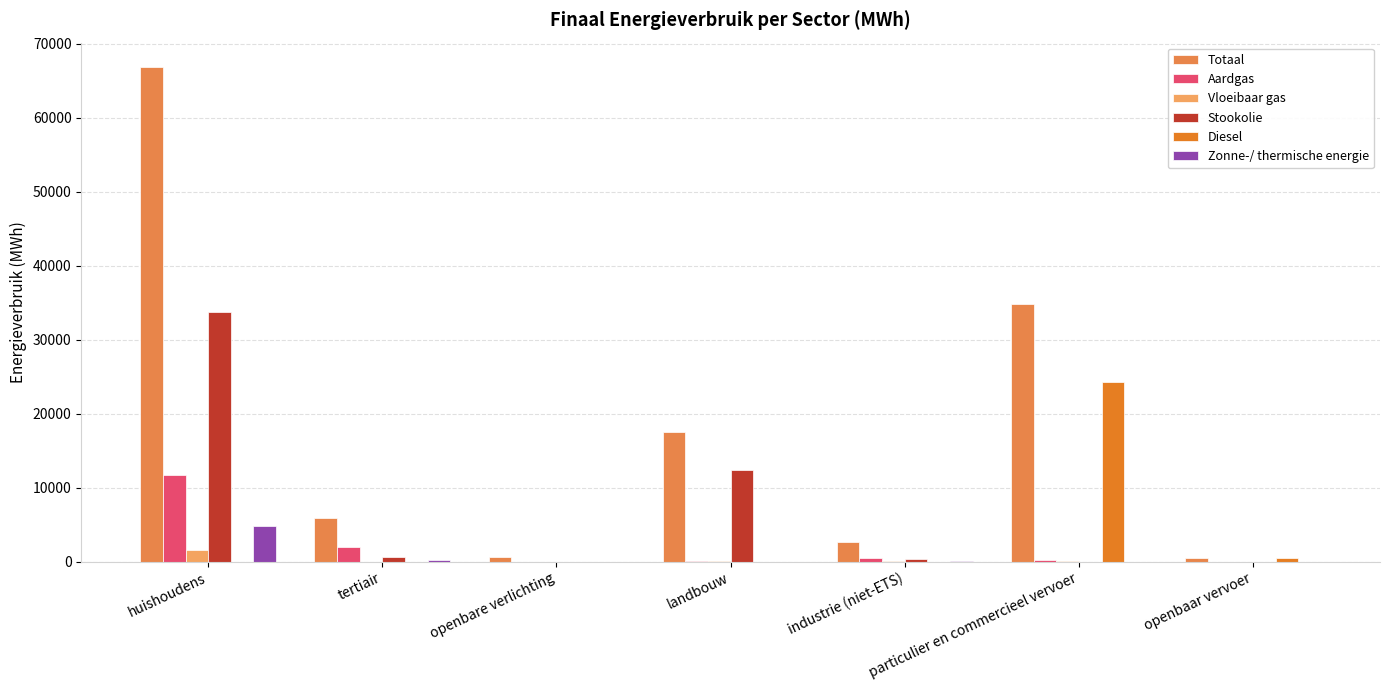

How many series are shown in this chart?

6